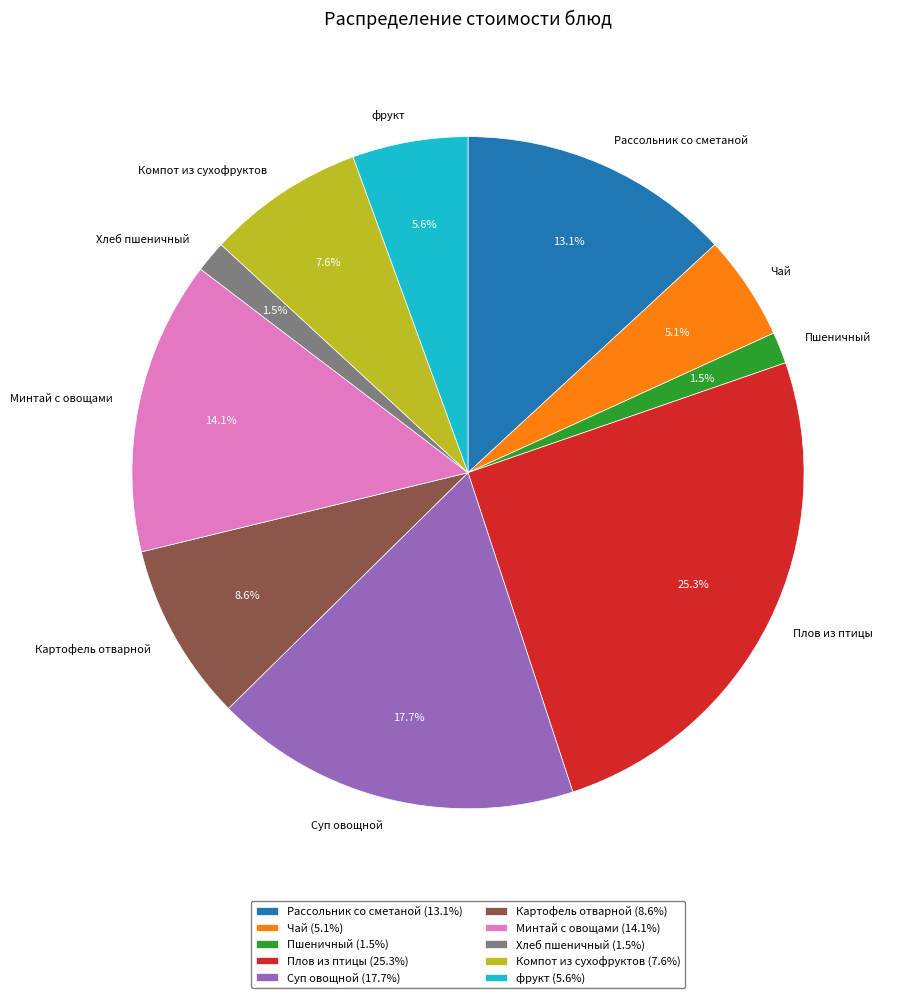

Is Чай the majority of the pie?

No